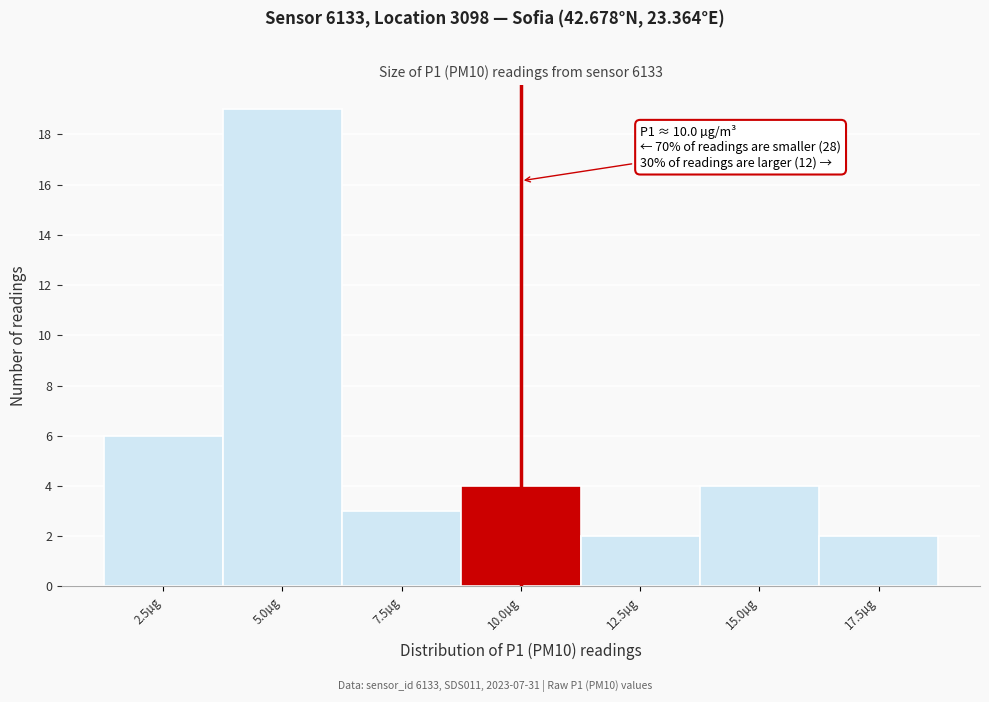

Reading right to left, list all the values displayed in this chart.

17.5µg=2	15.0µg=4	12.5µg=2	10.0µg=4	7.5µg=3	5.0µg=19	2.5µg=6